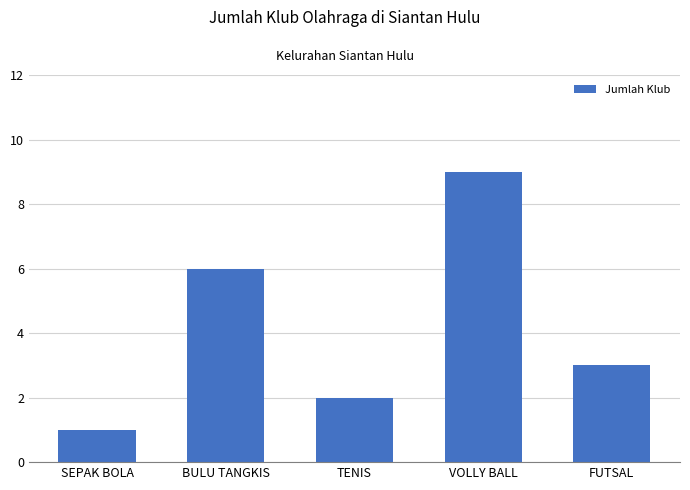

What is the change in value from BULU TANGKIS to VOLLY BALL?

+3